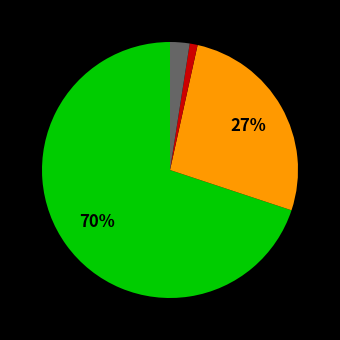

To the nearest percent, what is the average slice percentage?

25%